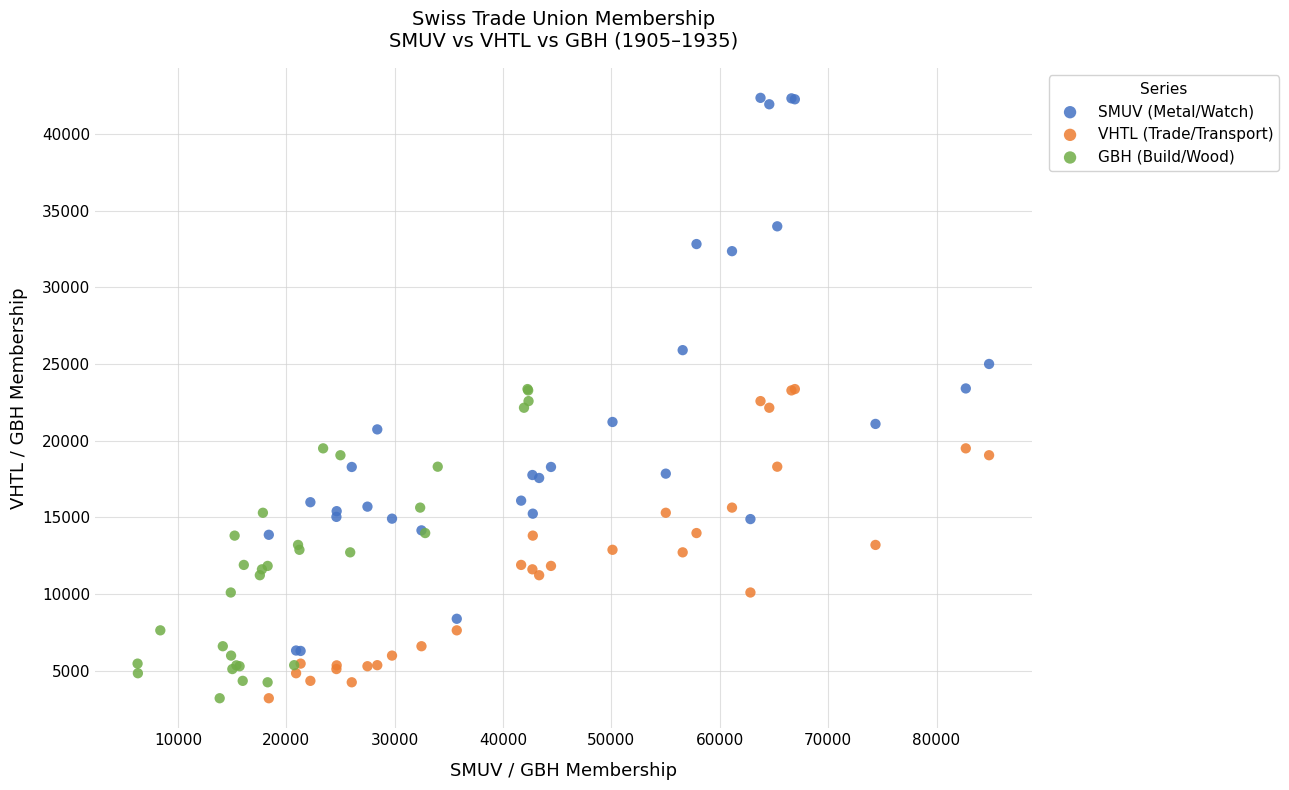

Which series has the largest Y range (max minus min)?

SMUV (Metal/Watch)